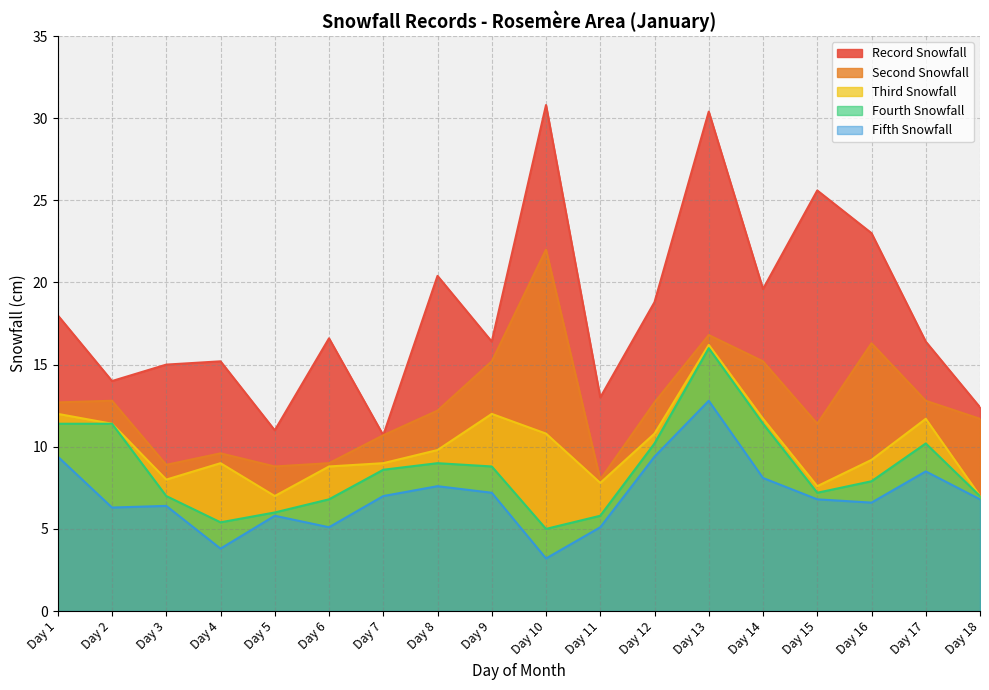

What is the difference between the maximum and minimum values in the RECORD_SNOWFALL series?

20.1